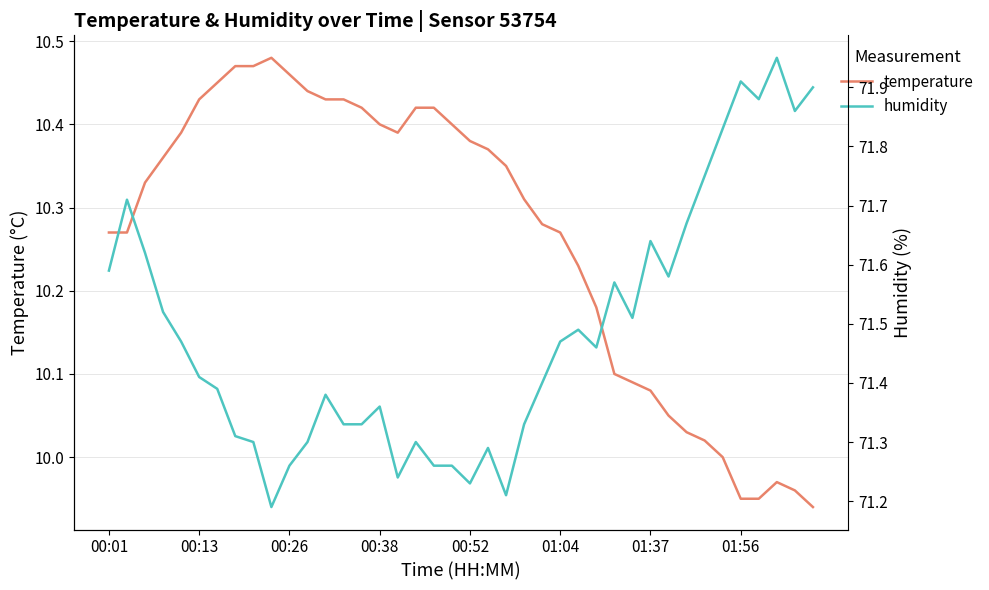

What is the difference between the maximum and minimum values in the humidity series?

0.8